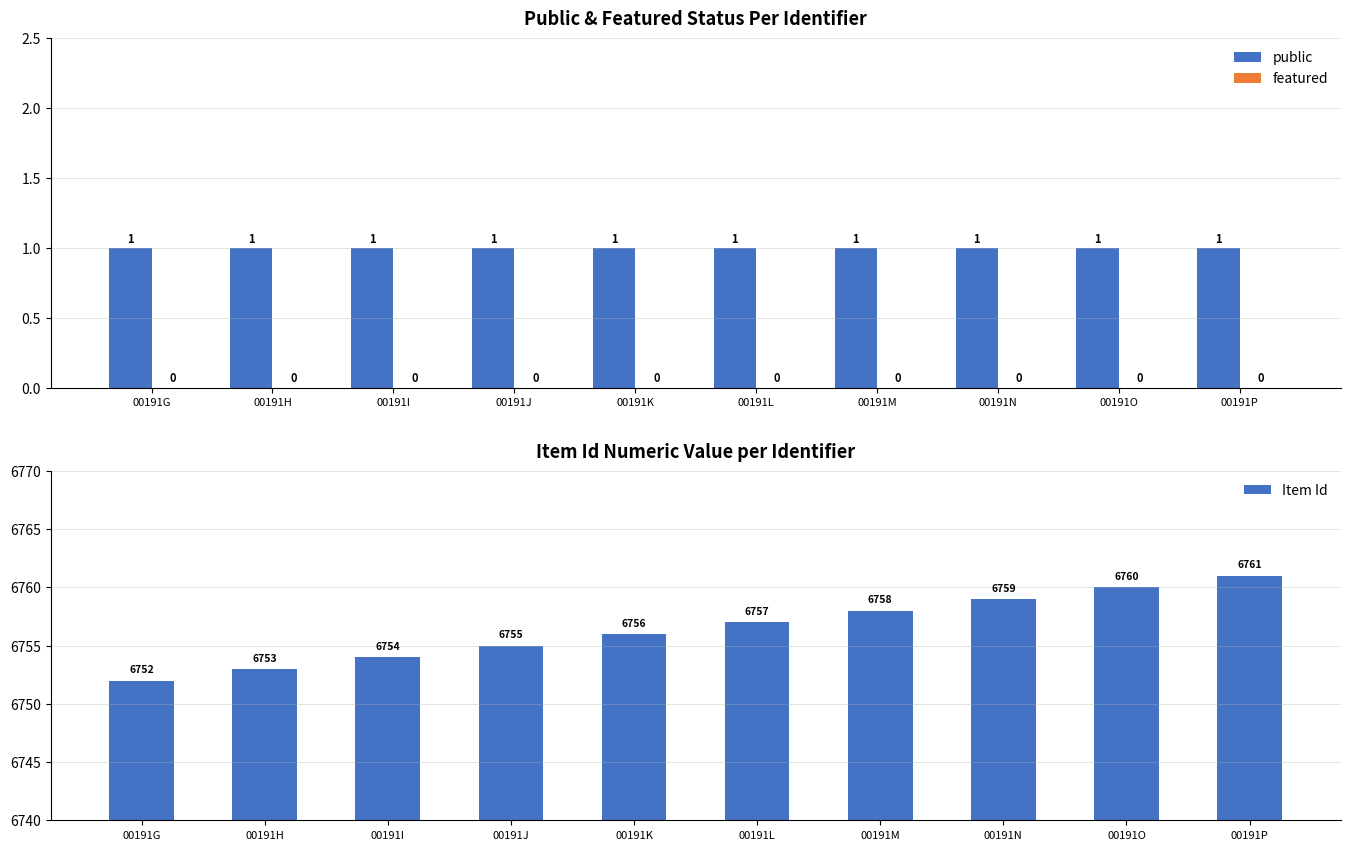

Reading left to right, what are all the values shown in this chart?

public: 1	1	1	1	1	1	1	1	1	1
featured: 0	0	0	0	0	0	0	0	0	0
Item Id: 6752	6753	6754	6755	6756	6757	6758	6759	6760	6761